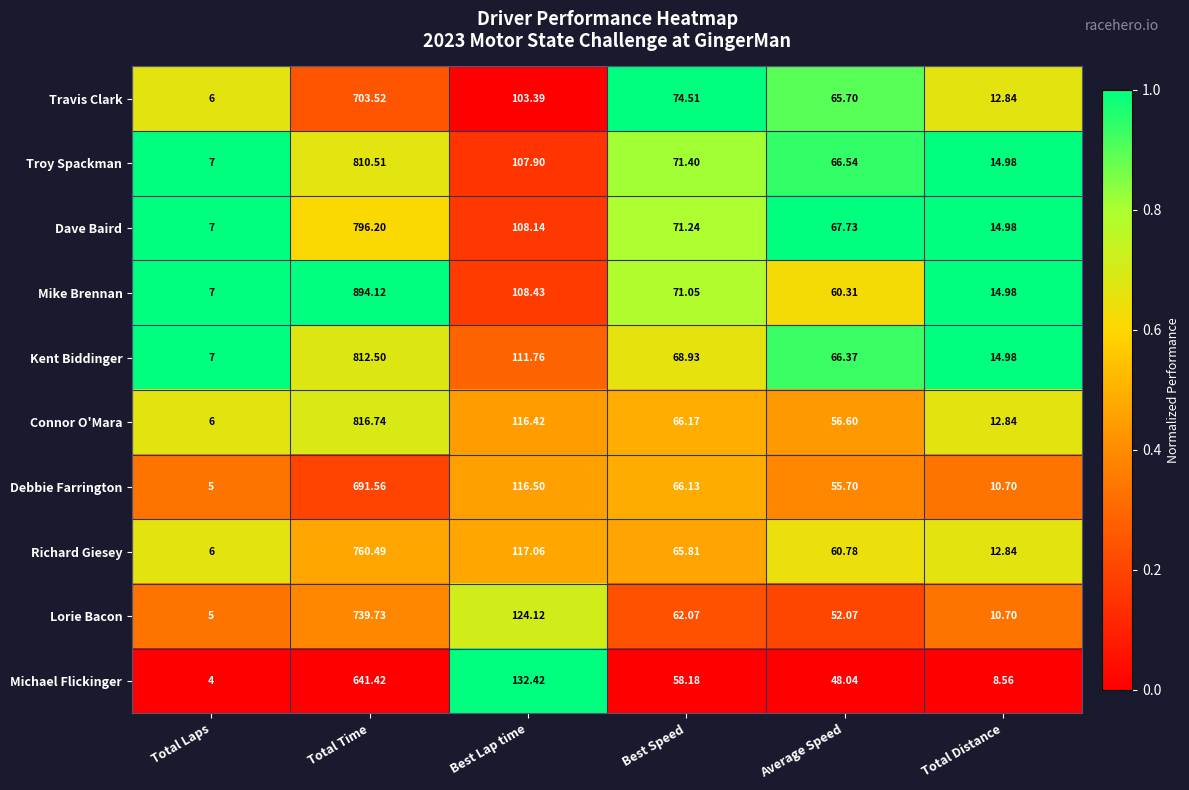

Which category has the lowest value across all series?

Total Laps